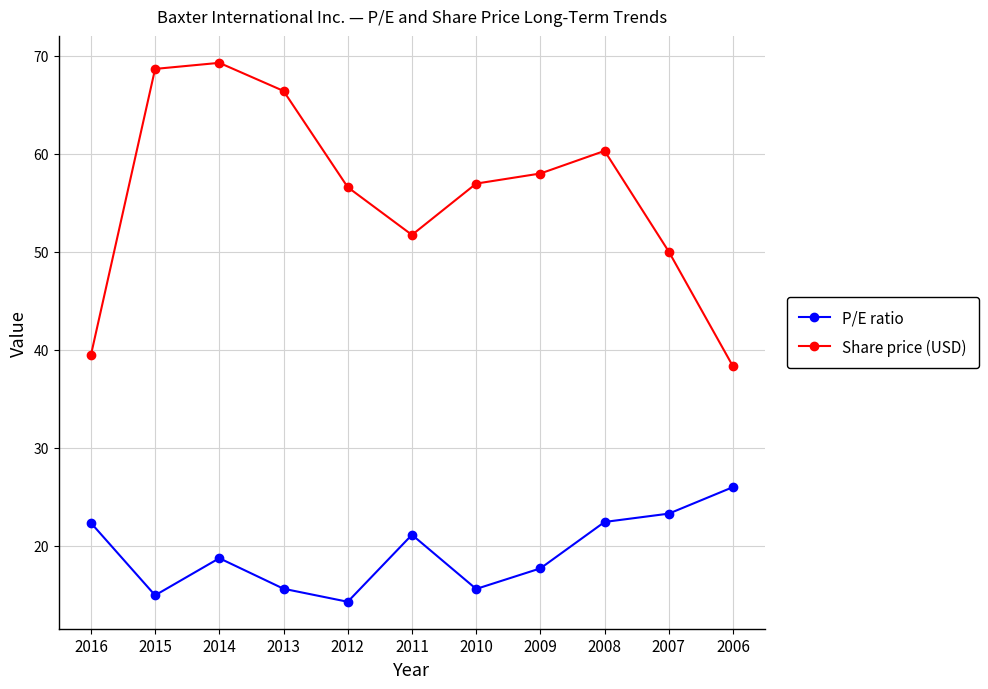

What value does the P/E ratio series have at 2015?

14.9